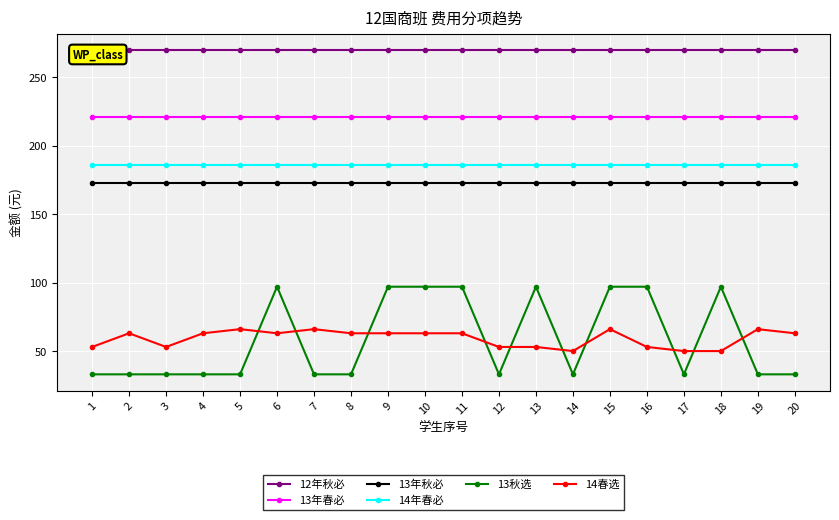

At which category does 14春选 reach its first local peak?

2